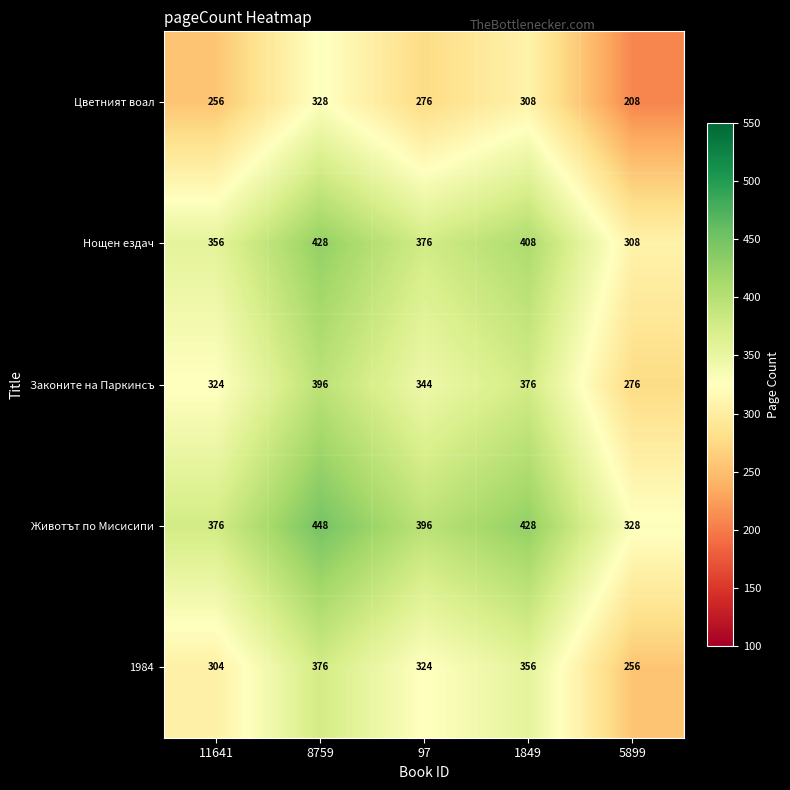

At 97, list the series in order from smallest to largest.

Цветният воал, 1984, Законите на Паркинсъ, Нощен ездач, Животът по Мисисипи